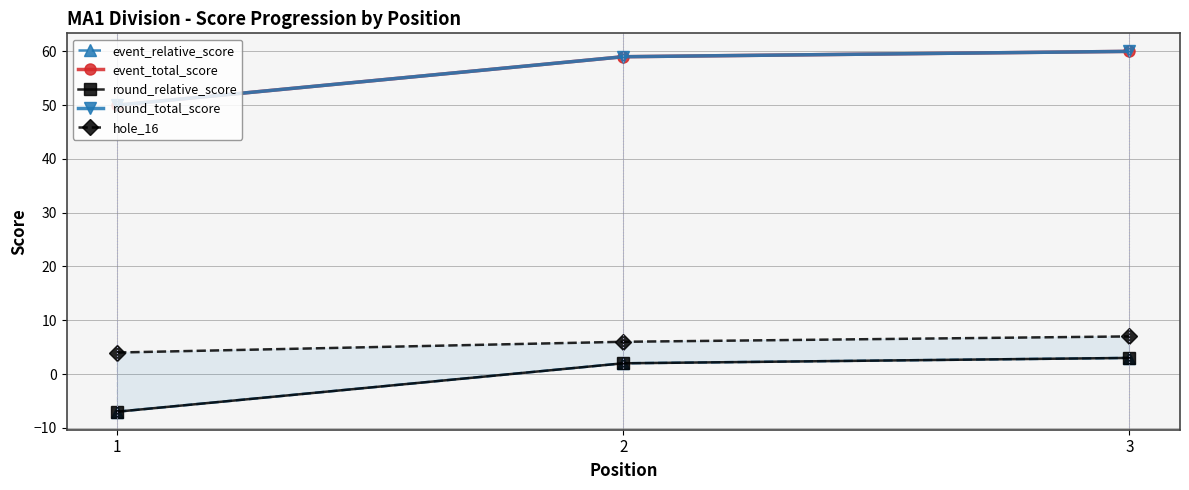

Reading right to left, extract all data points from this chart.

event_relative_score: 3=3	2=2	1=-7
event_total_score: 3=60	2=59	1=50
round_relative_score: 3=3	2=2	1=-7
round_total_score: 3=60	2=59	1=50
hole_16: 3=7	2=6	1=4